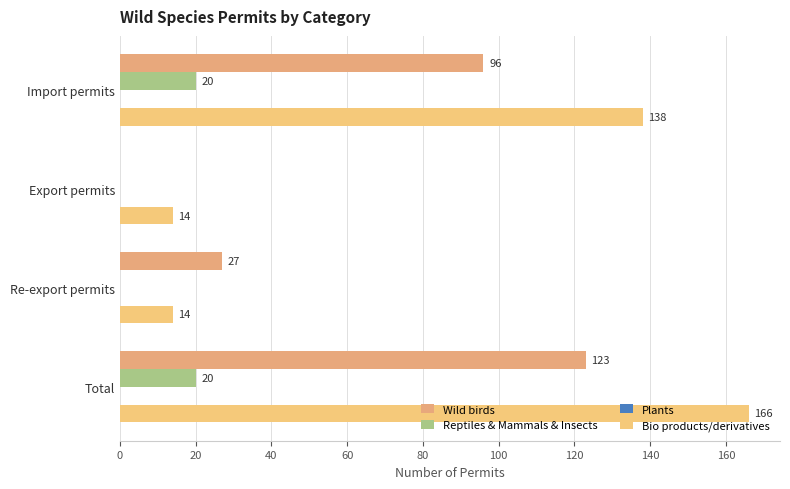

Which series has the largest total across all categories?

Bio products/derivatives